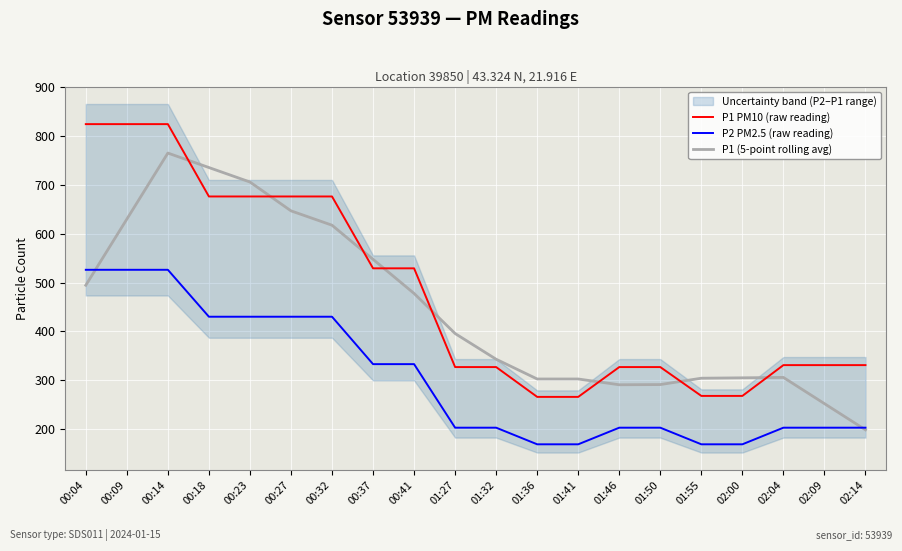

What is the average value of the P1 PM10 (raw reading) series?

480.1